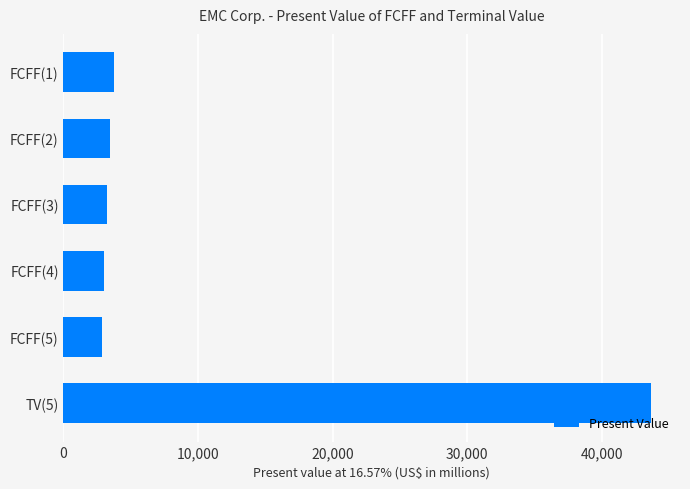

What is the difference between the second highest and minimum values?

891